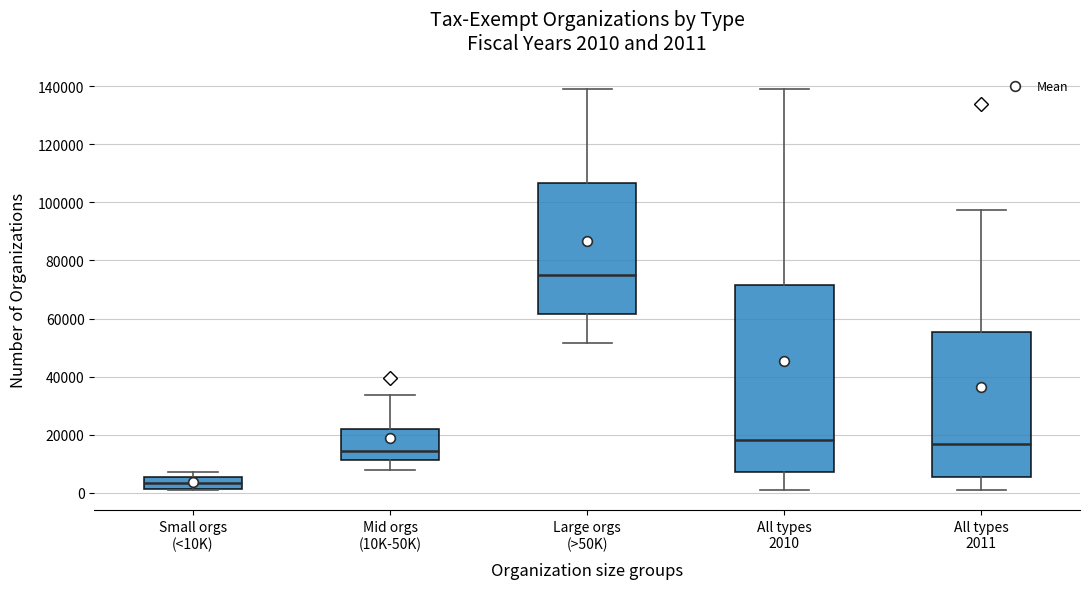

Which box's median line is the highest?

Large orgs (>50K)